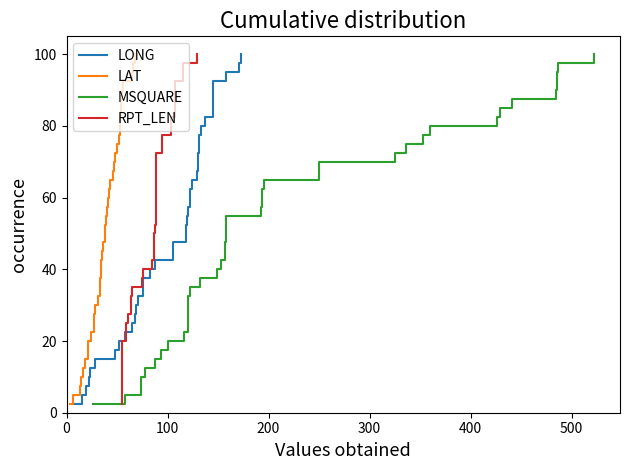

At how many categories does at least one series exceed 29?

29